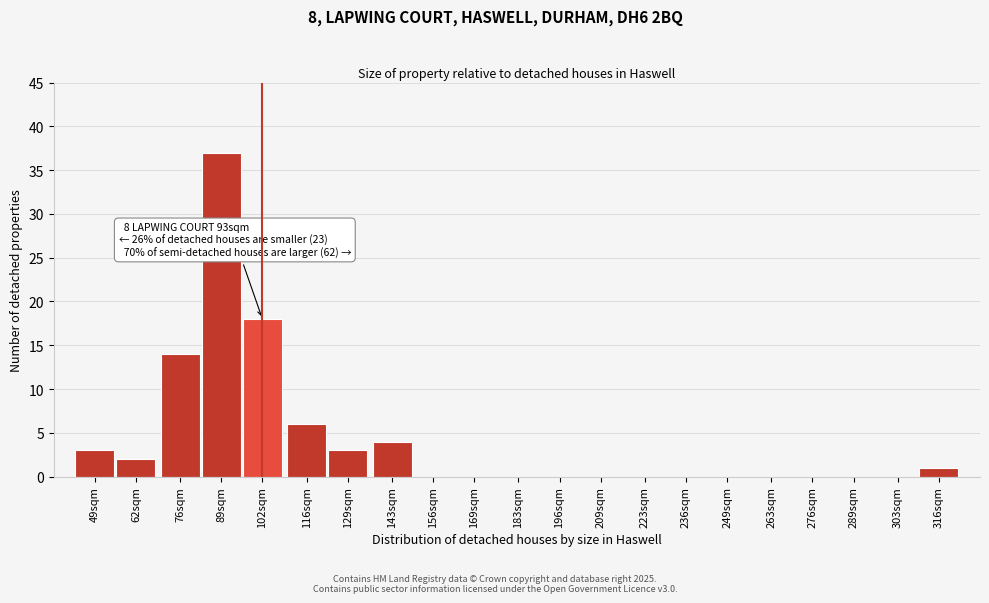

Reading left to right, list all the values displayed in this chart.

49sqm=3	62sqm=2	76sqm=14	89sqm=37	102sqm=18	116sqm=6	129sqm=3	143sqm=4	156sqm=0	169sqm=0	183sqm=0	196sqm=0	209sqm=0	223sqm=0	236sqm=0	249sqm=0	263sqm=0	276sqm=0	289sqm=0	303sqm=0	316sqm=1